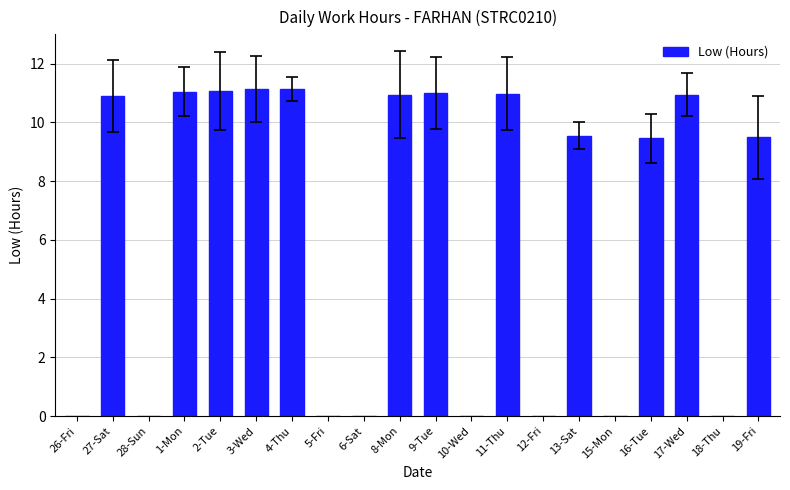

What is the change in value from 16-Tue to 17-Wed?

+1.5